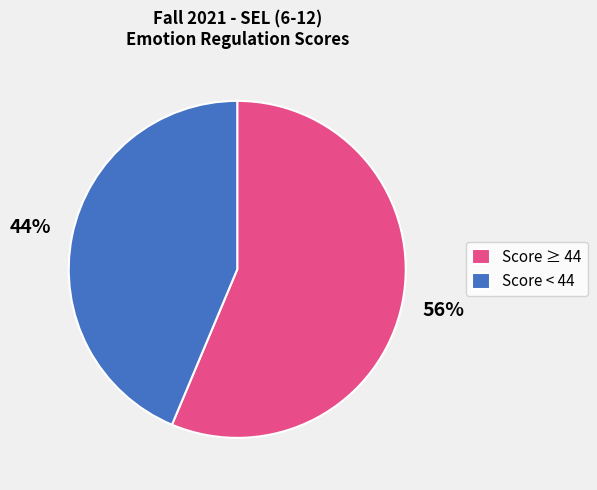

Is the sum of Score ≥ 44 and Score < 44 greater than half?

Yes